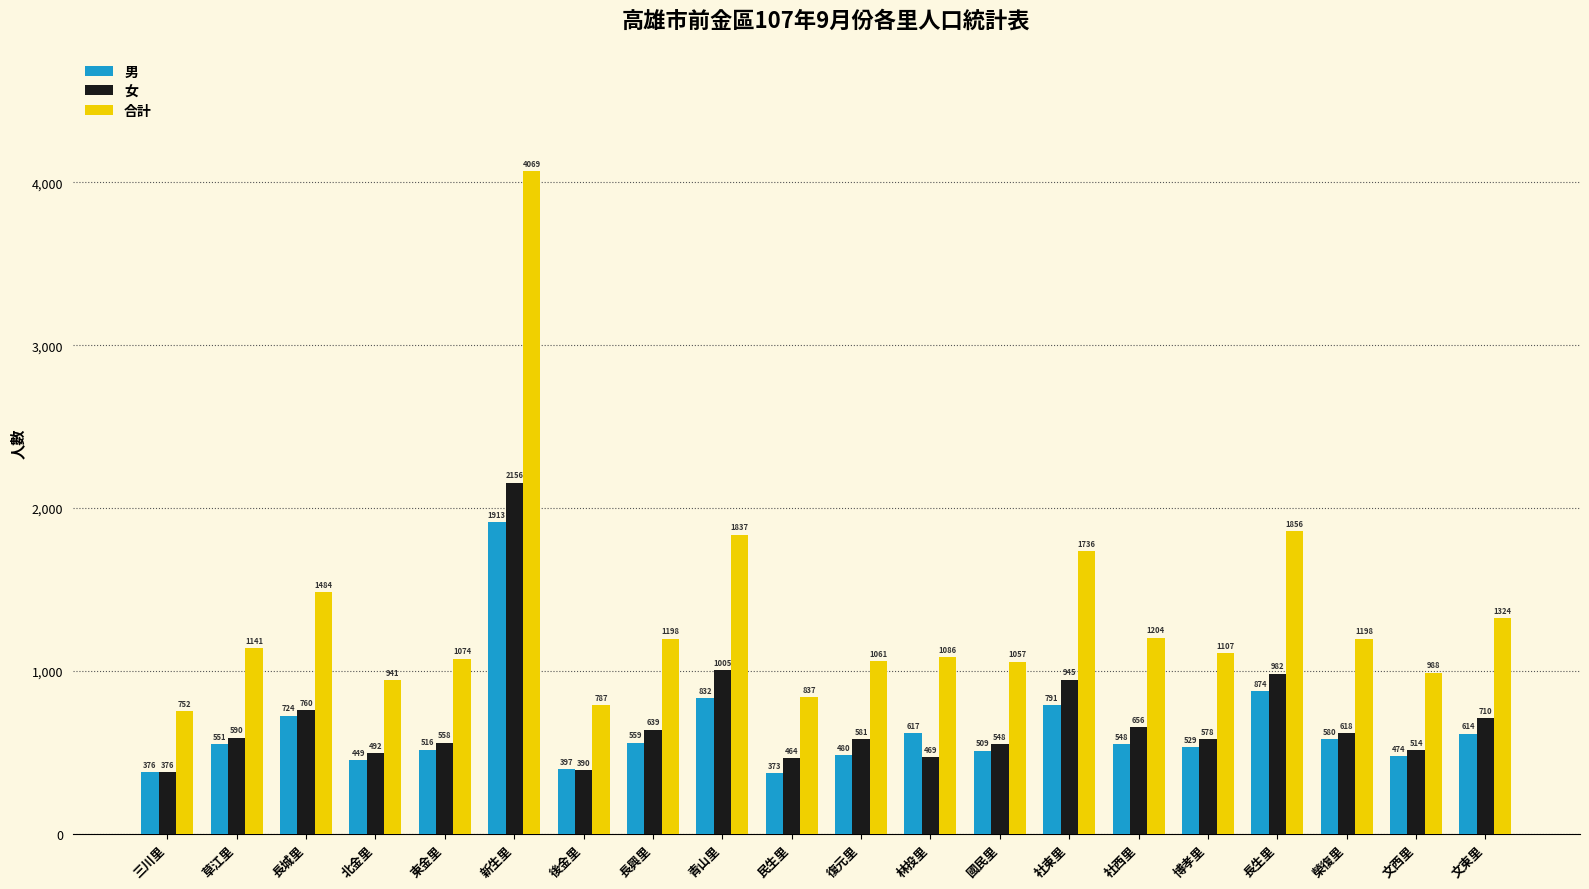

Count the number of data series in this chart.

3